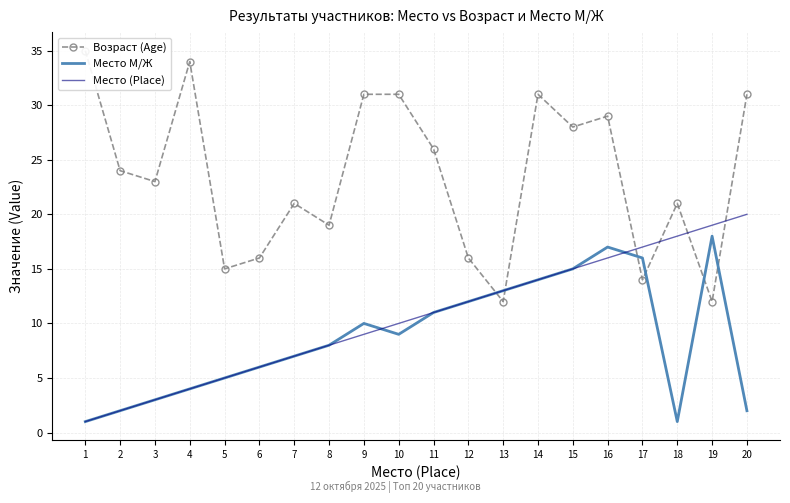

What is the smallest value displayed?

1